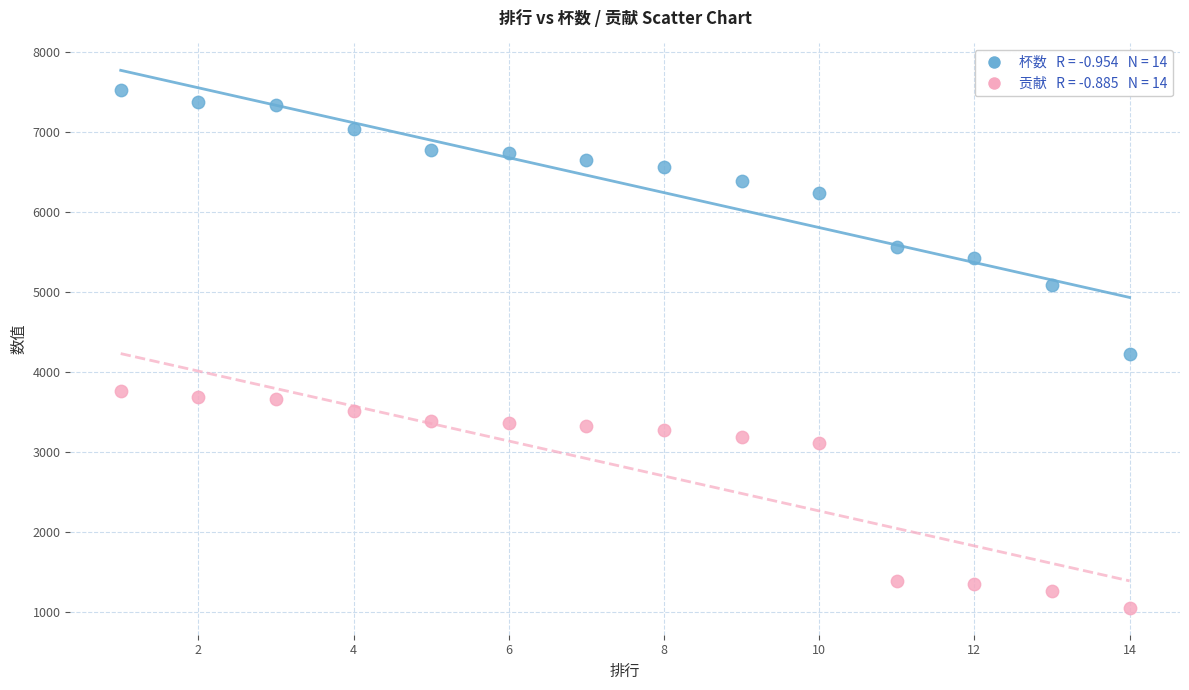

Across all data points, what is the range of Y values (max minus min)?

6473